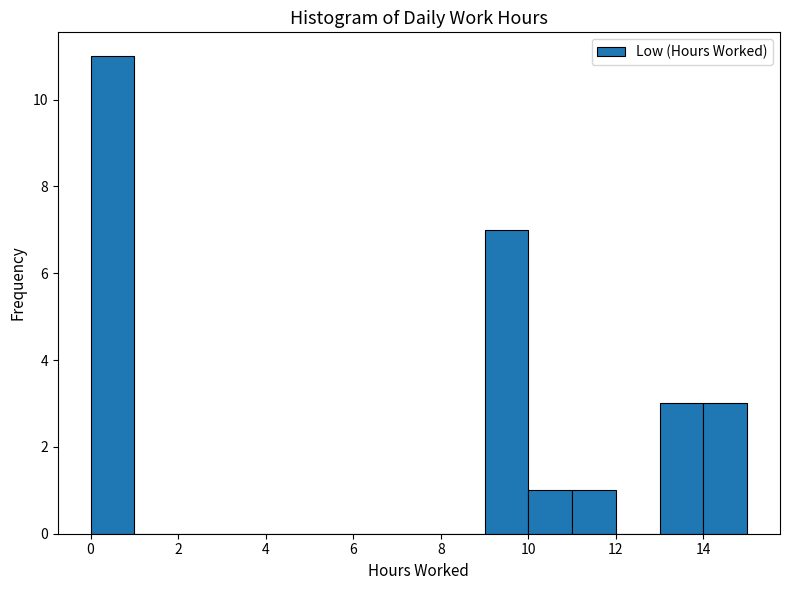

Reading left to right, transcribe this chart: for each bar, give the range it covers on the x-axis and its height. The values are not printed on the chart, so give them approximately, as read against the axis.

0 to 1: 11
1 to 2: 0
2 to 3: 0
3 to 4: 0
4 to 5: 0
5 to 6: 0
6 to 7: 0
7 to 8: 0
8 to 9: 0
9 to 10: 7
10 to 11: 1
11 to 12: 1
12 to 13: 0
13 to 14: 3
14 to 15: 3